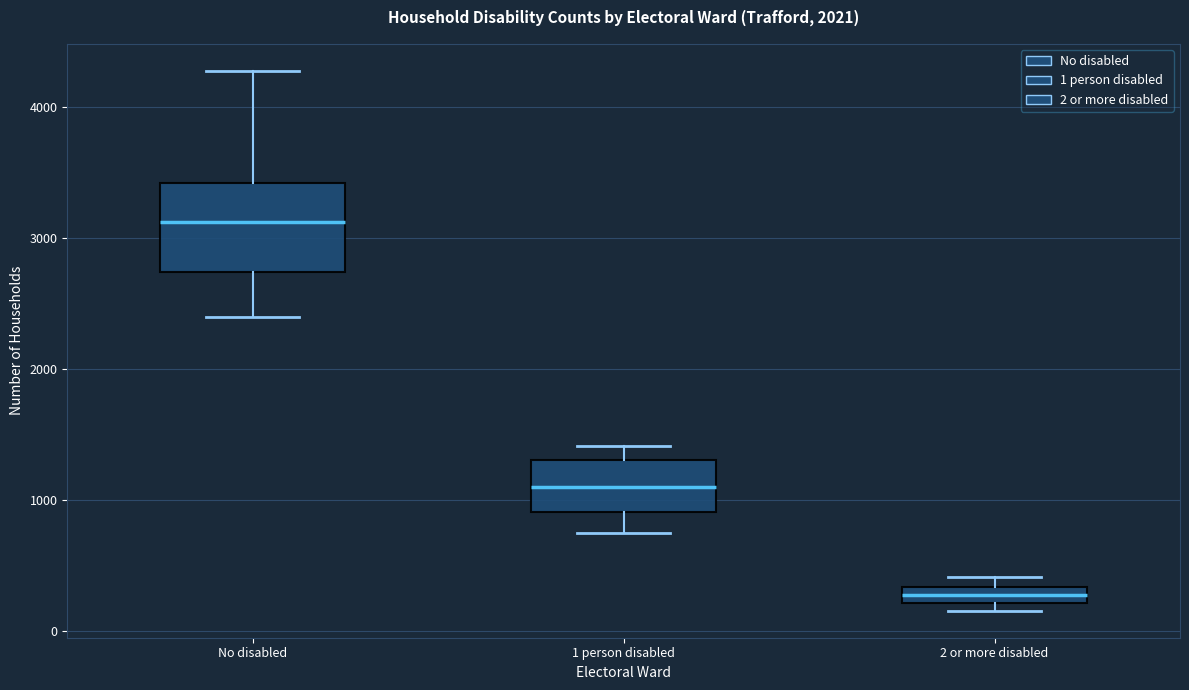

Comparing the boxes themselves (not the whiskers), which one is the tallest?

No disabled